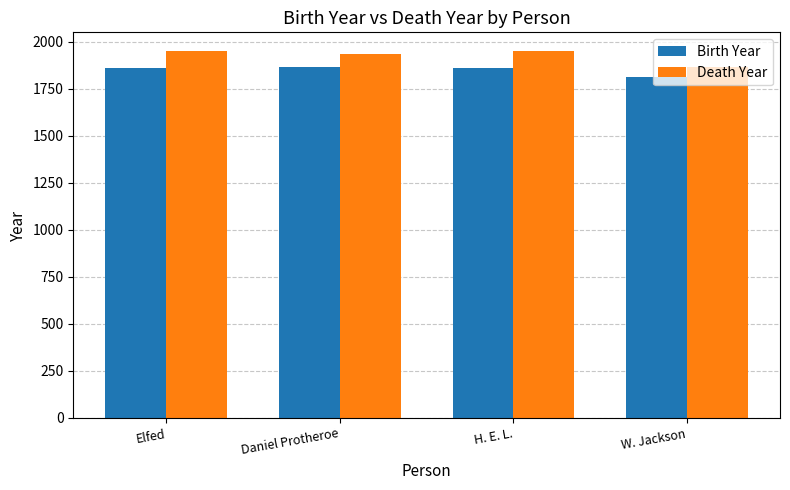

Which category has the lowest value in the Birth Year series?

W. Jackson